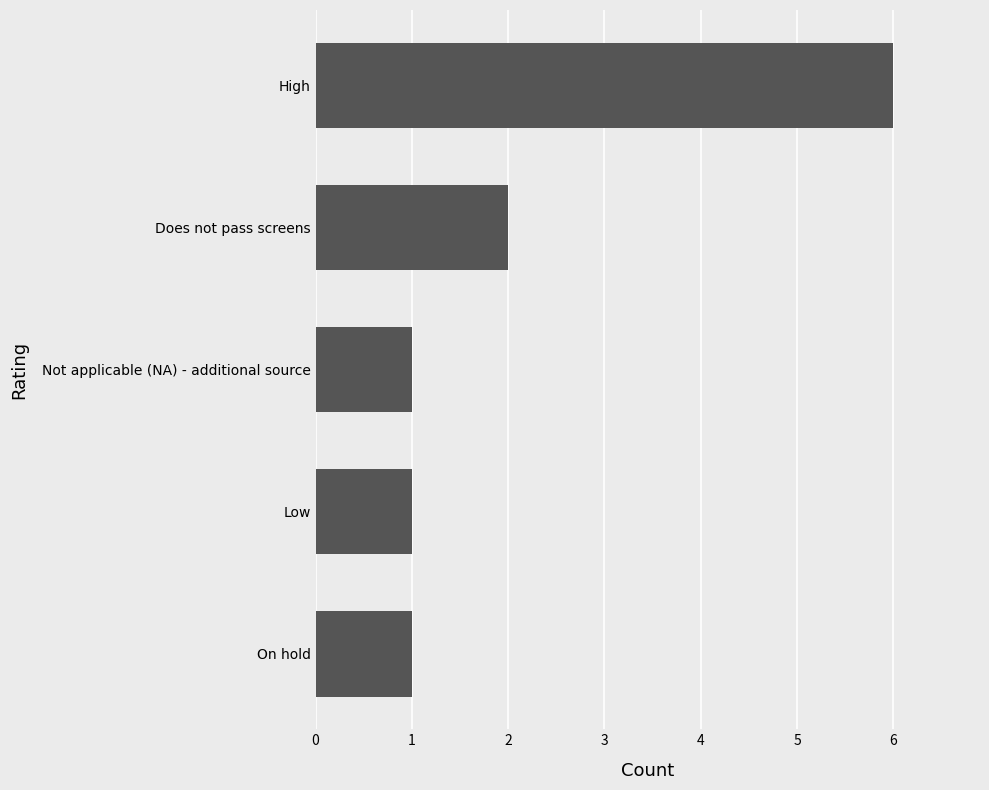

What is the difference between the second highest and minimum values?

1